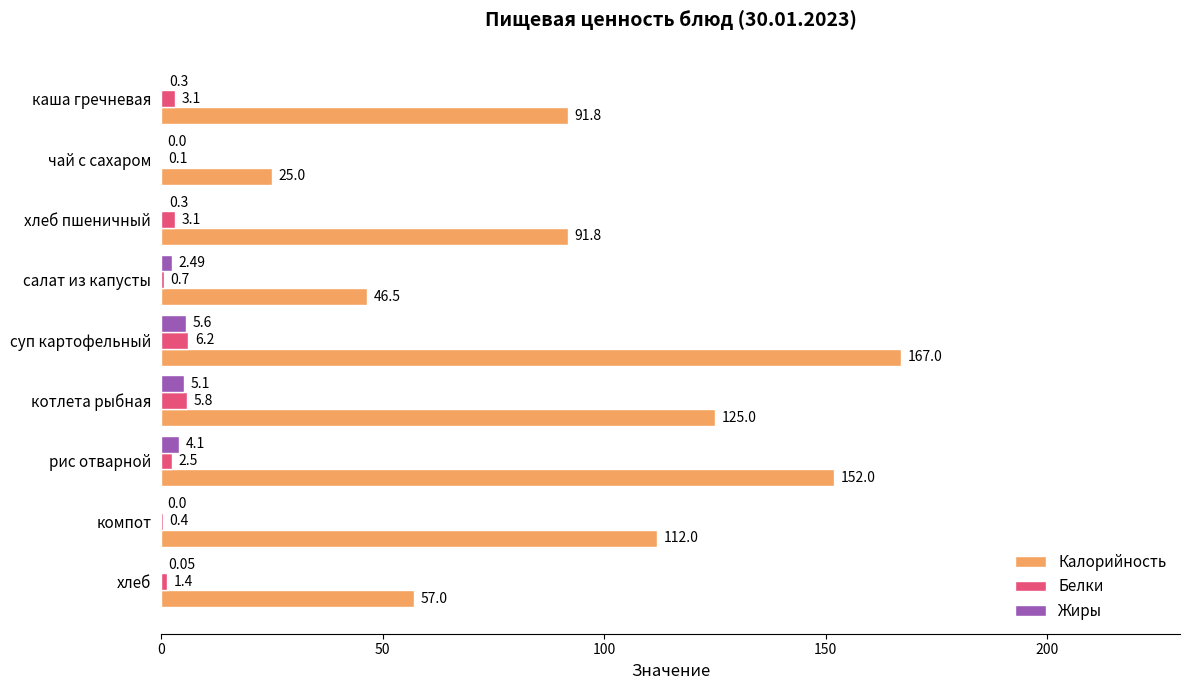

What is the sum of all Калорийность values?

868.1